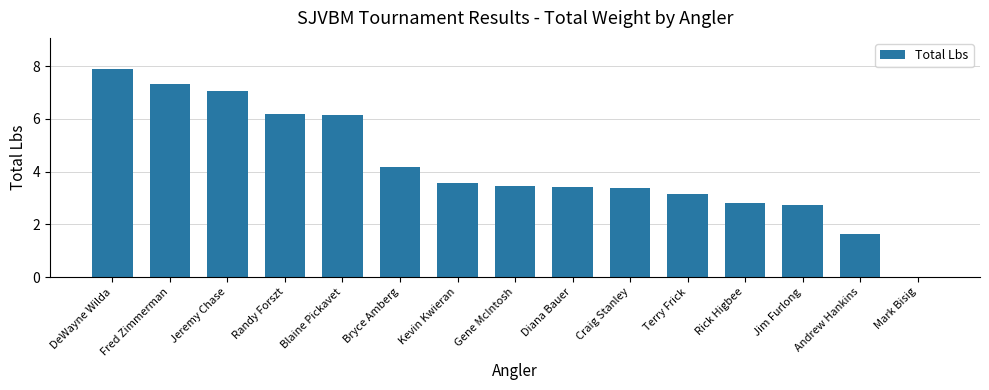

At which label does the data first exceed 3?

DeWayne Wilda